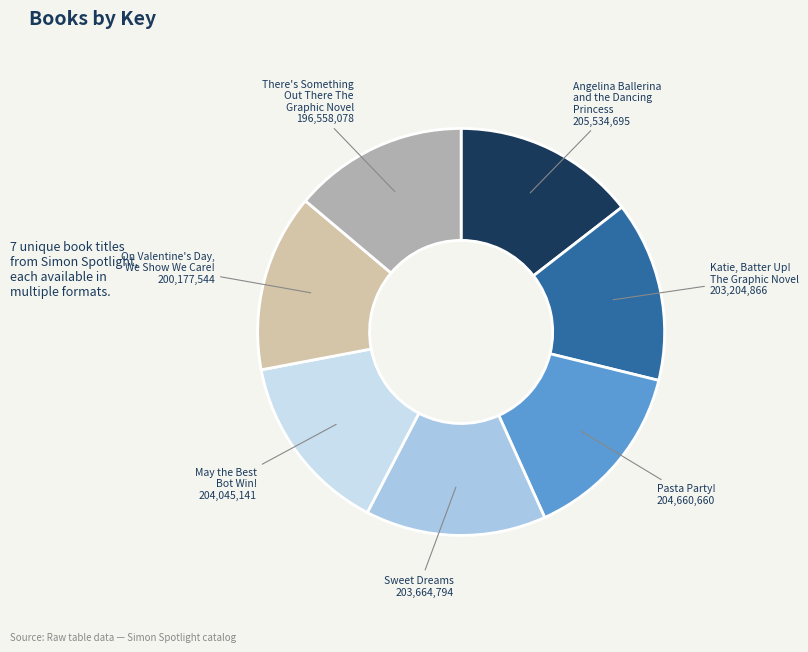

True or false: There's Something Out There The Graphic Novel accounts for 14% of the total.

True